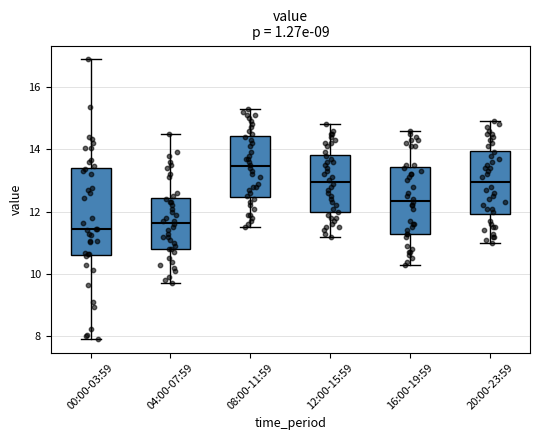

Which box has the highest median line?

08:00-11:59